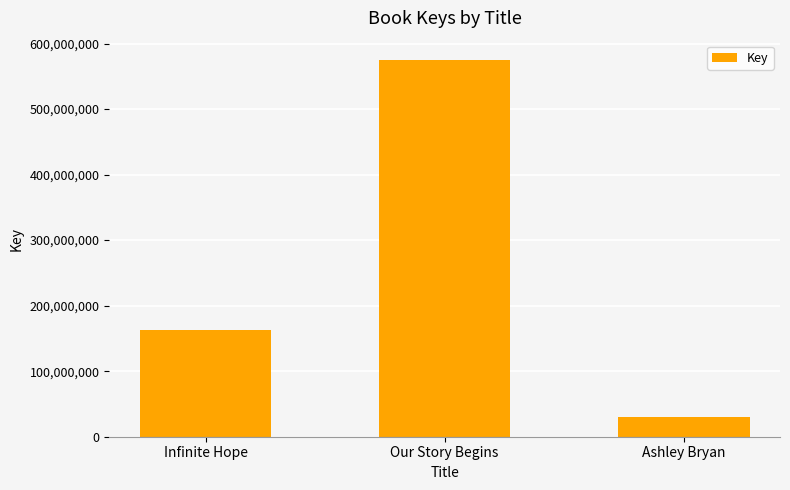

Reading left to right, what are all the values shown in this chart?

162433911	575549979	30424431